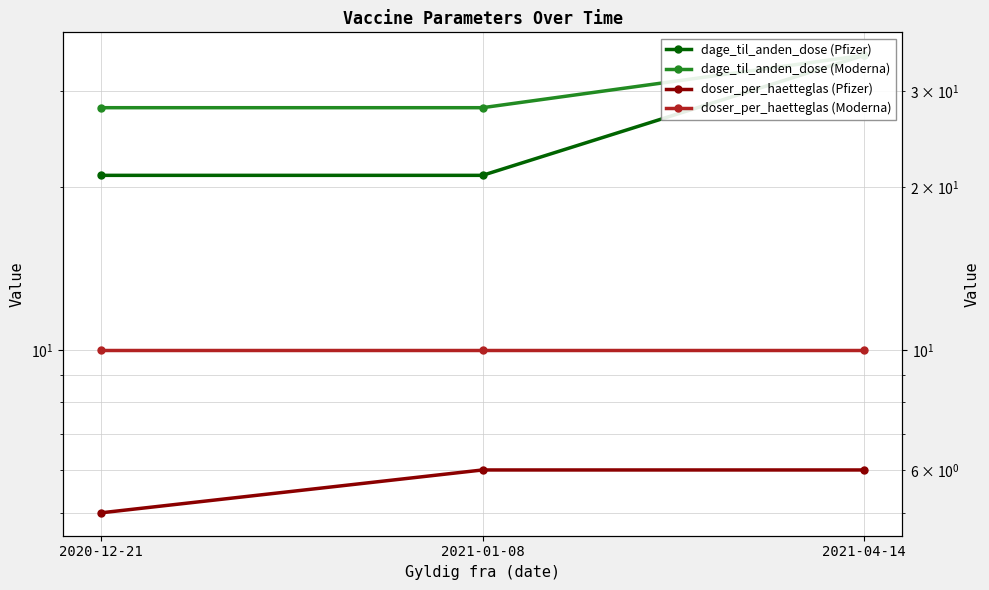

What is the value of the doser_per_haetteglas (Pfizer) point at the 3rd from the left?

6